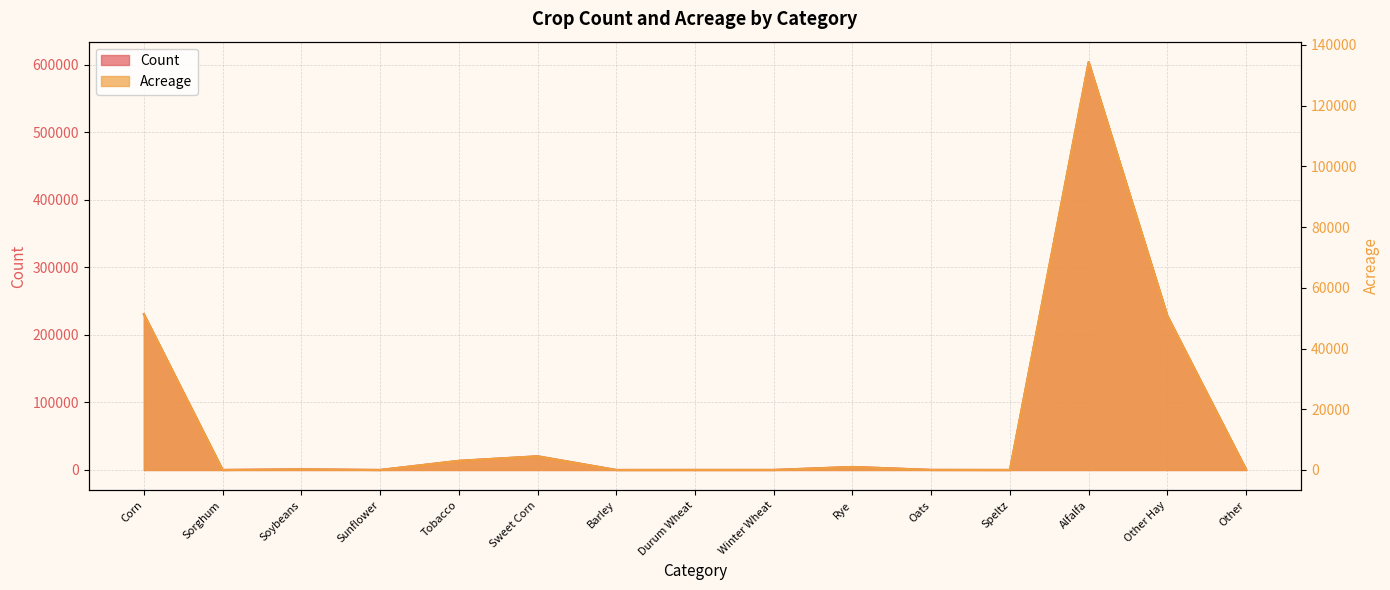

What is the average value of the Acreage series?

16354.2